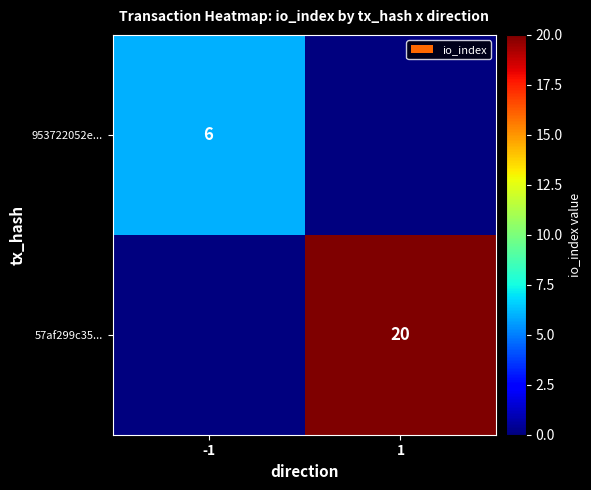

True or false: 57af299c35... has a value of 13 at 1.

False